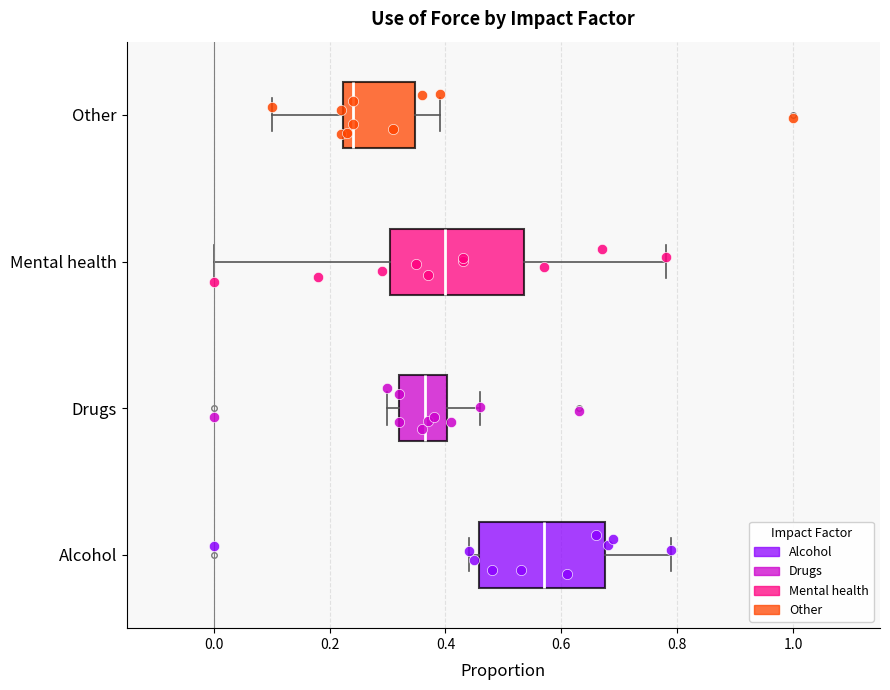

Reading bottom to top, transcribe this box plot: for each box, give where its median line is, the range the box spans, and where its two whiskers end, as read against the x-axis. The values are not printed on the chart, so give them approximately, as read against the axis.

Alcohol: median 0.58, box 0.46 to 0.68, whiskers 0.44 to 0.80
Drugs: median 0.36, box 0.32 to 0.40, whiskers 0.30 to 0.46
Mental health: median 0.40, box 0.30 to 0.54, whiskers 0.00 to 0.78
Other: median 0.24, box 0.22 to 0.34, whiskers 0.10 to 0.40